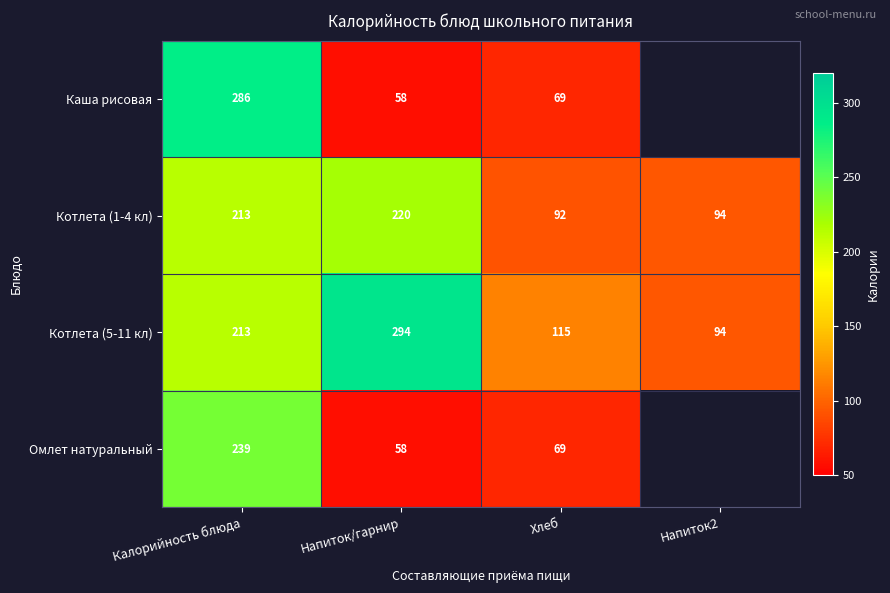

Is it true that Омлет натуральный equals 58 at Напиток/гарнир?

True